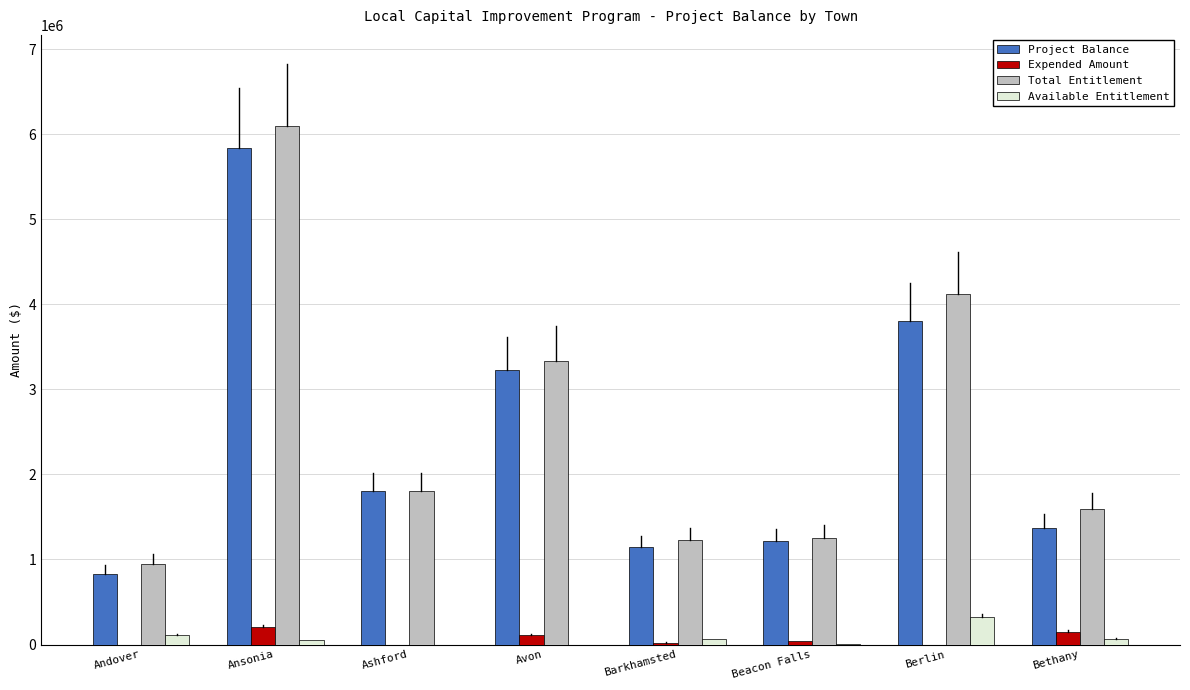

Is the value of Available Entitlement at Ansonia greater than the value of Total Entitlement at Avon?

No